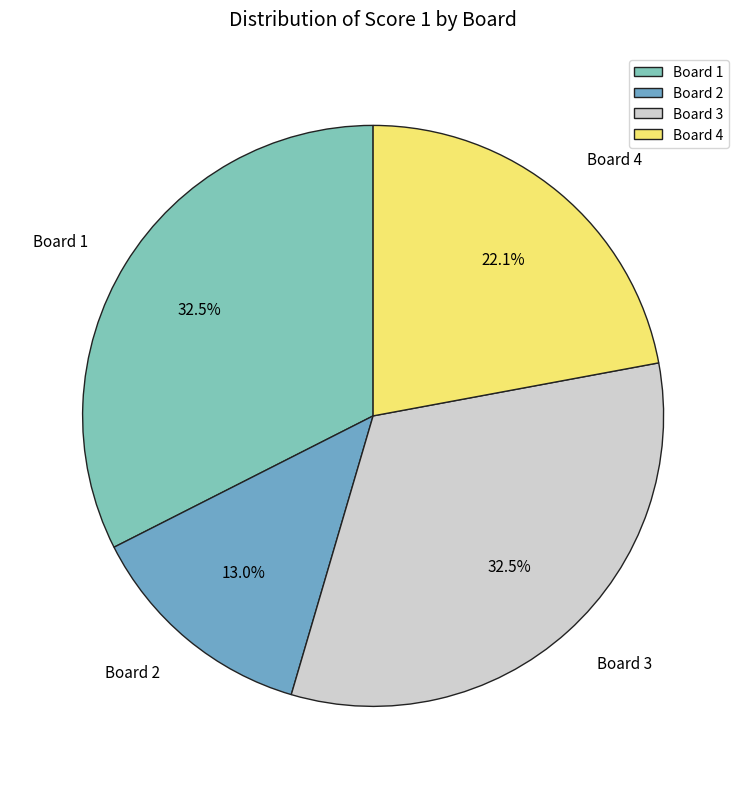

Combined, what portion of the pie is Board 2 and Board 4?

35.1%